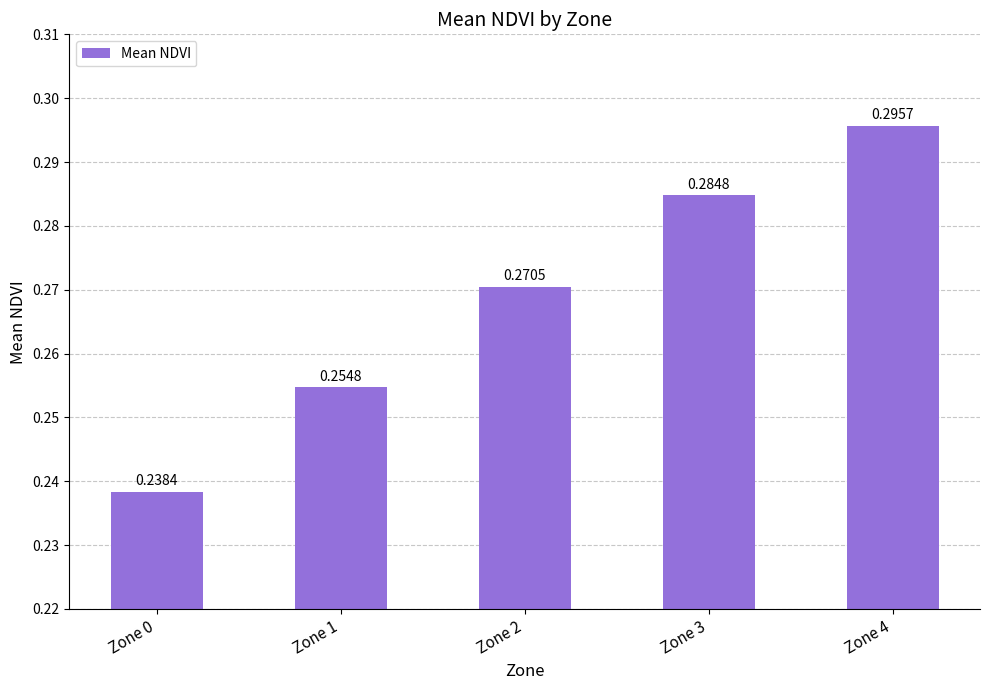

What is the sum of all values?

1.3